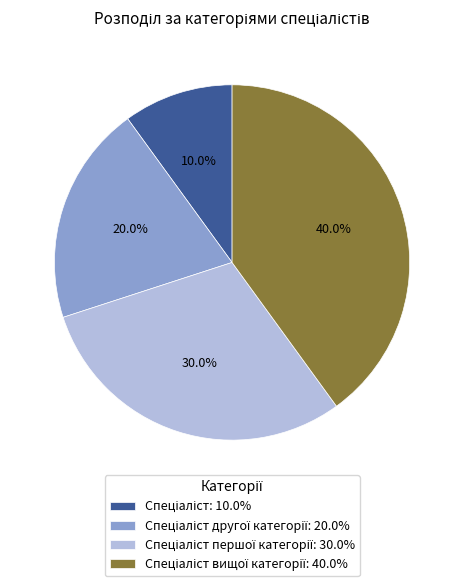

Is there any slice that represents more than half of the pie?

No